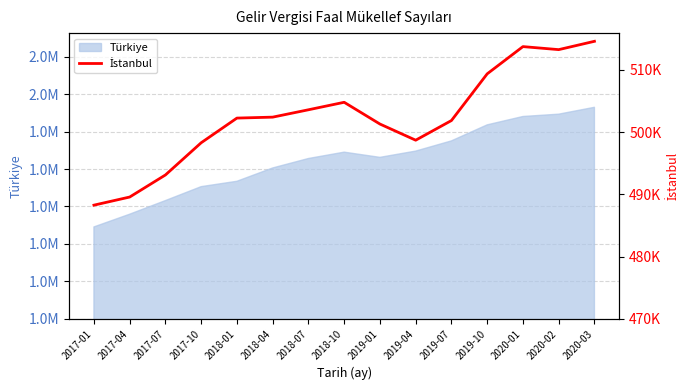

At which category does the data reach its first local peak?

2018-10